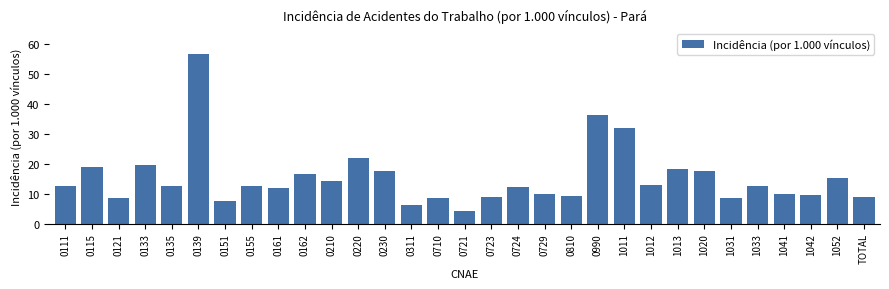

What is the sum of the values at 1012 and 0162?

29.6